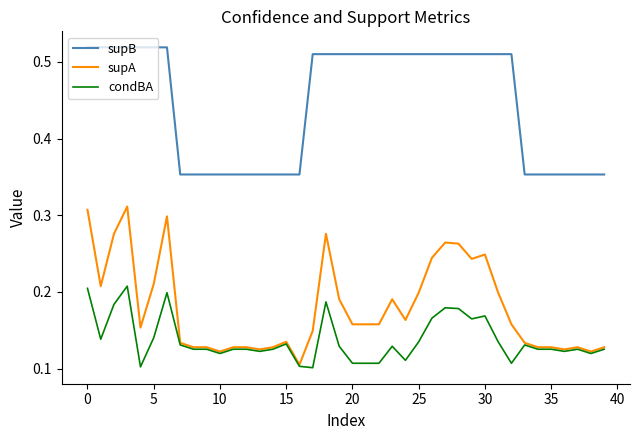

Which series has the largest total across all categories?

supB